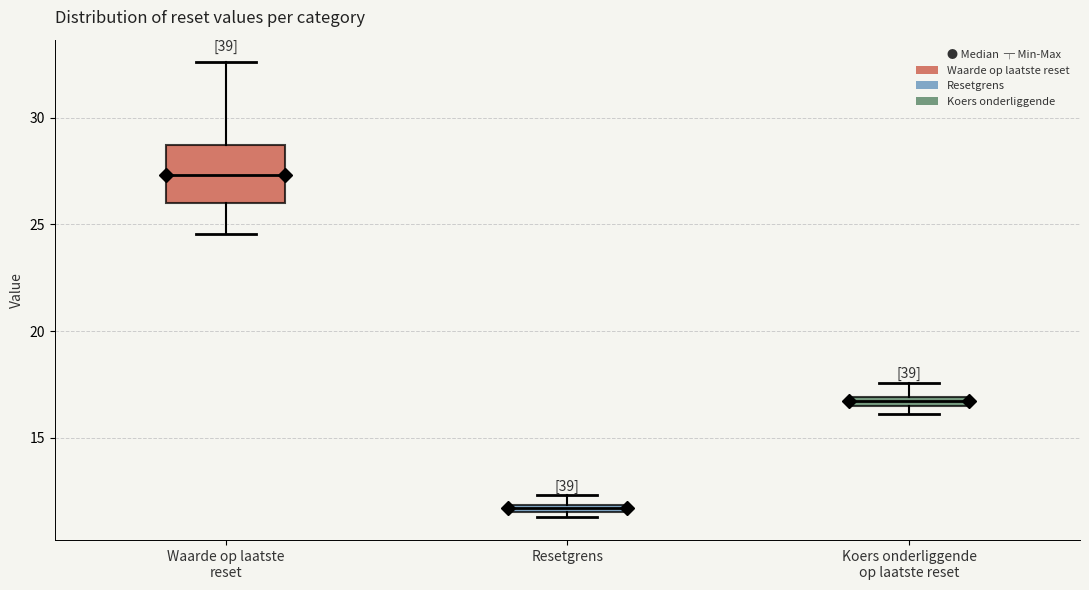

Where does the lower whisker of the box for Waarde op laatste reset end on the y-axis? The values are not printed on the chart, so give them approximately, as read against the axis.

24.5